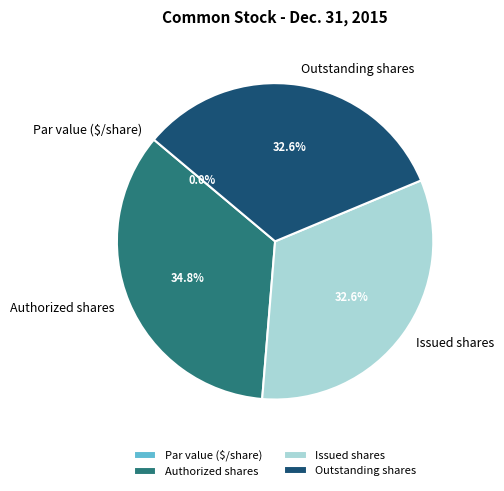

Does any single category account for the majority?

No